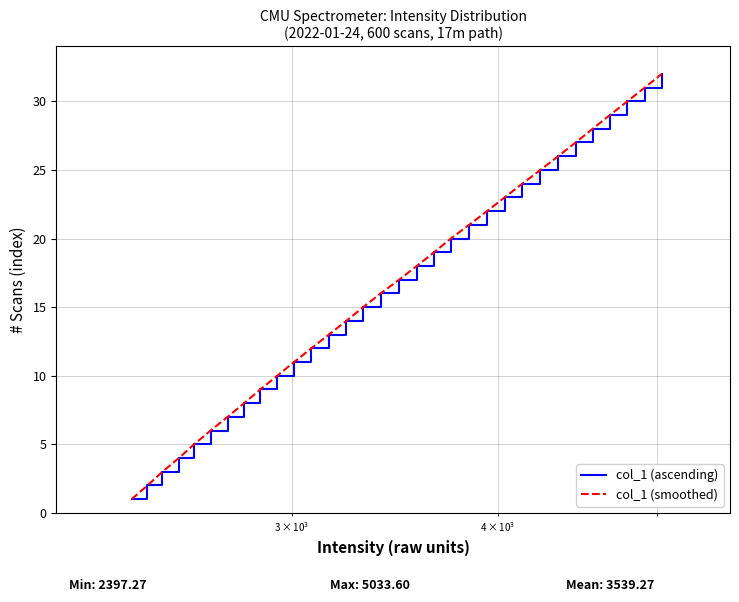

Which series has the largest total across all categories?

col_1 (ascending)